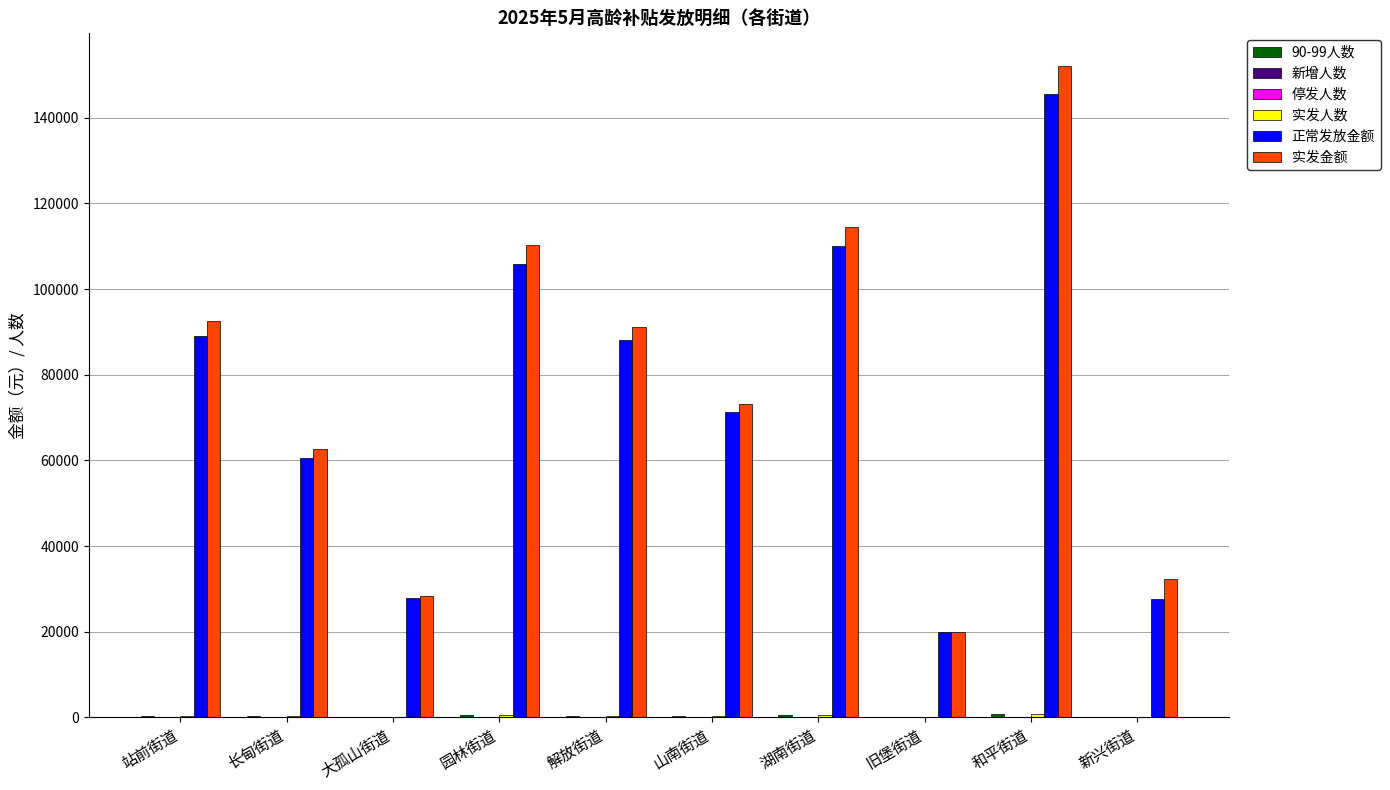

Is it true that 实发金额 equals 62600 at 长甸街道?

True